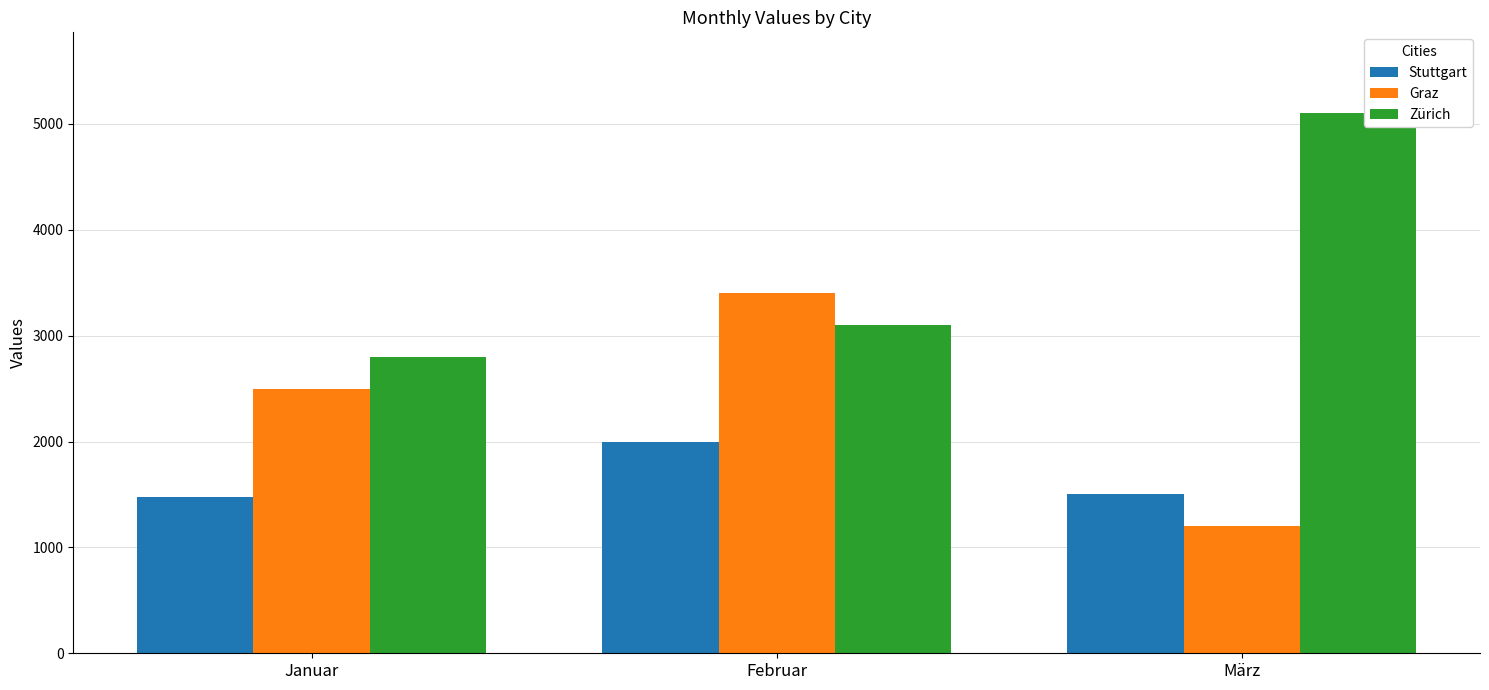

The Zürich series shows 8852 at März. True or false?

False